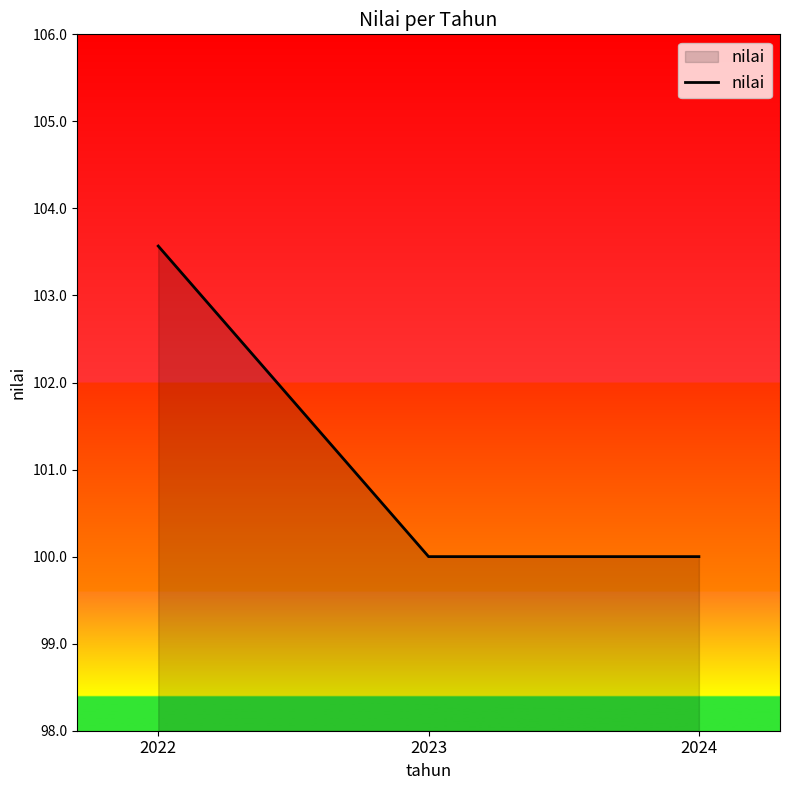

True or false: the data shows 135.8 at 2024.

False